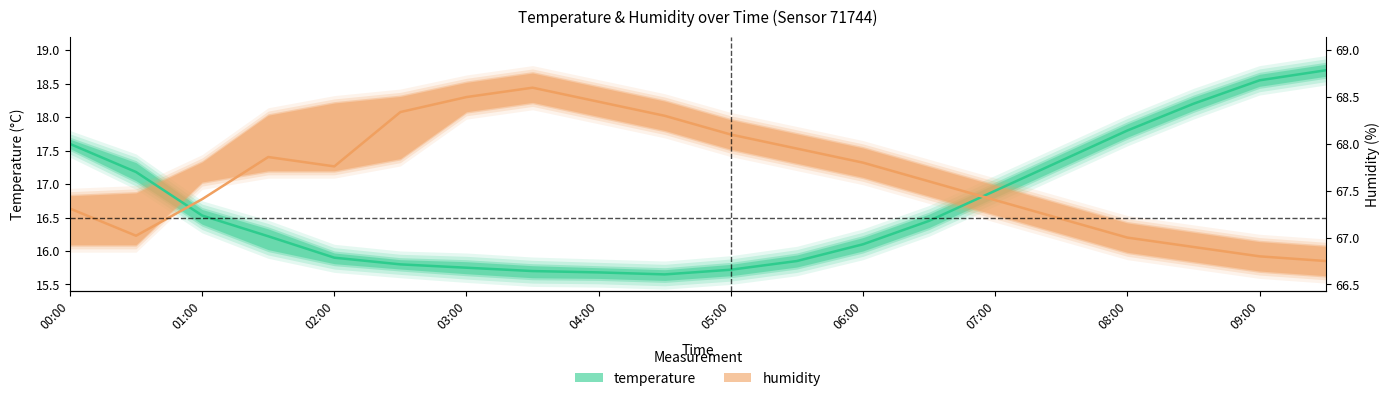

Is it true that temperature equals 7.9 at 17?

False